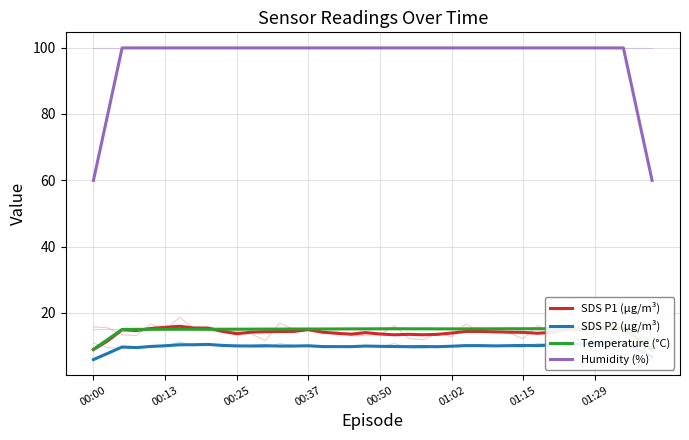

What is the average value of the SDS P2 (µg/m³) series?

9.8